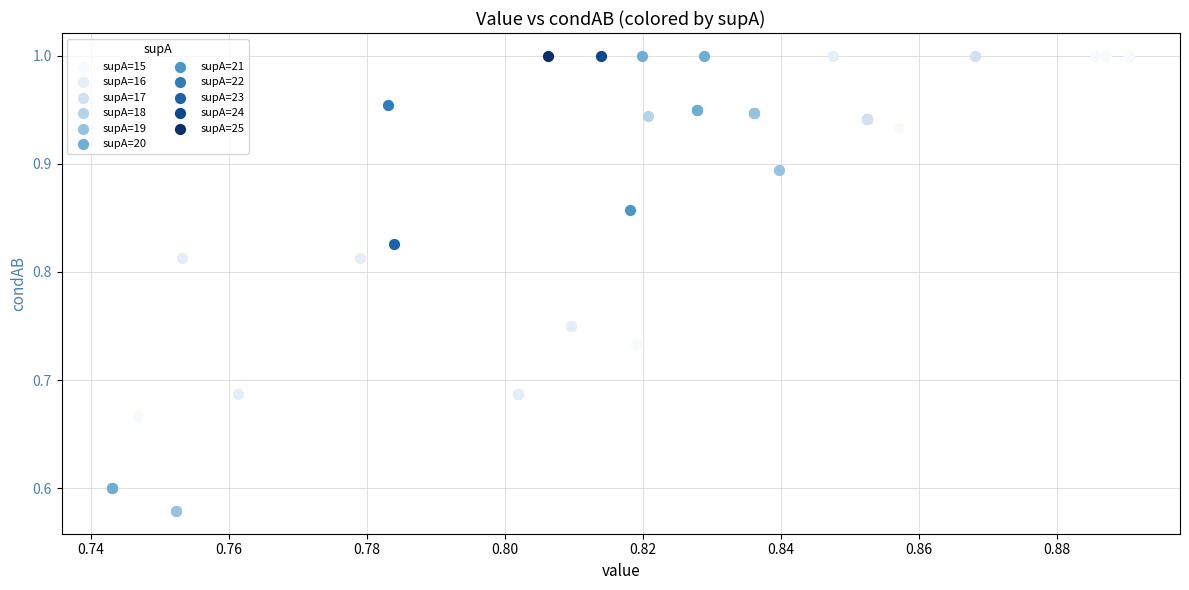

What are all the series names shown in the legend?

supA=15, supA=16, supA=17, supA=18, supA=19, supA=20, supA=21, supA=22, supA=23, supA=24, supA=25